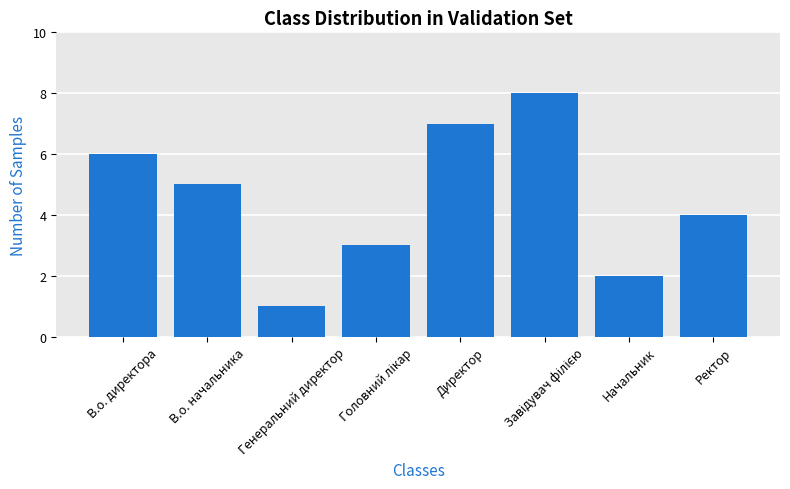

What is the difference between the second highest and minimum values?

6